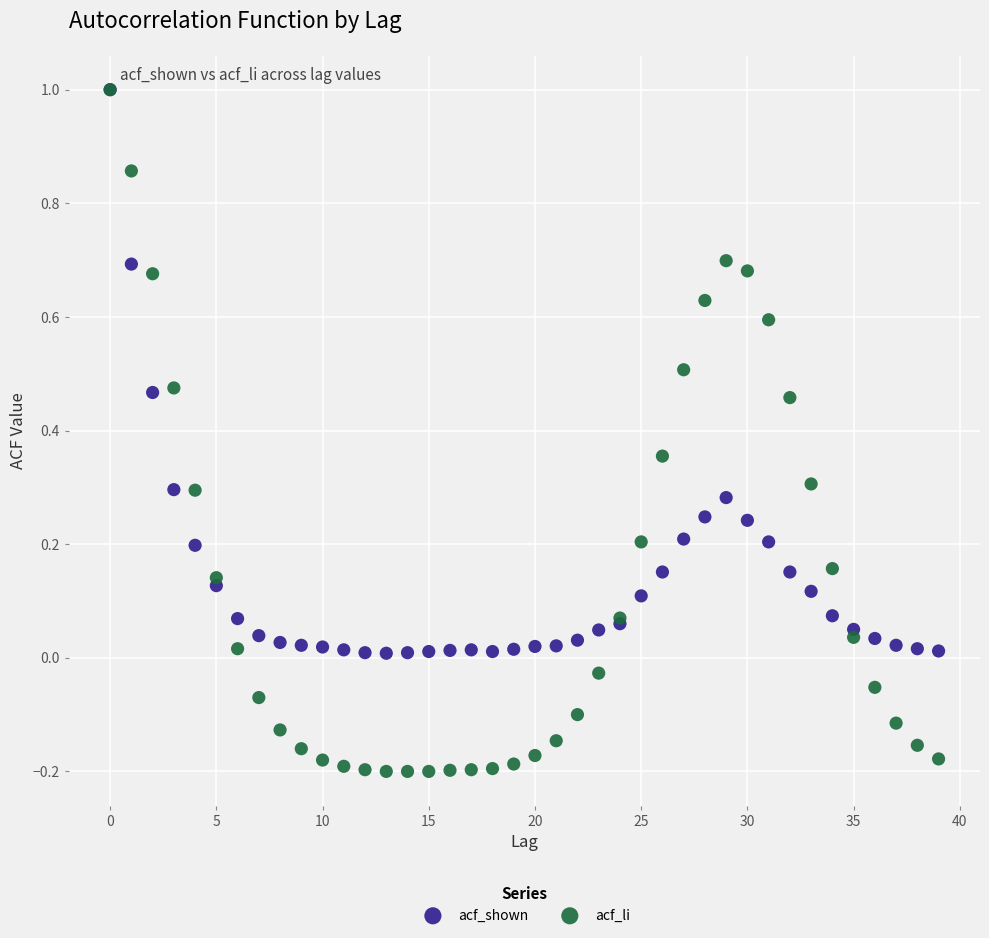

What are all the series names shown in the legend?

acf_shown, acf_li